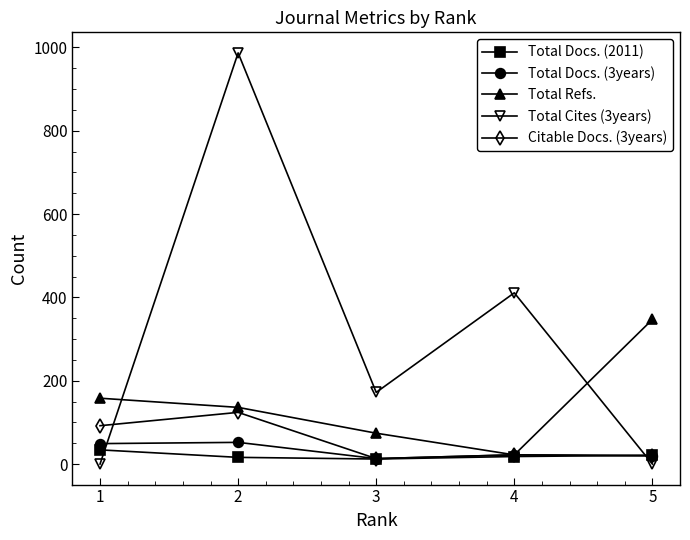

The value of Total Cites (3years) at 1 is 364. True or false?

False